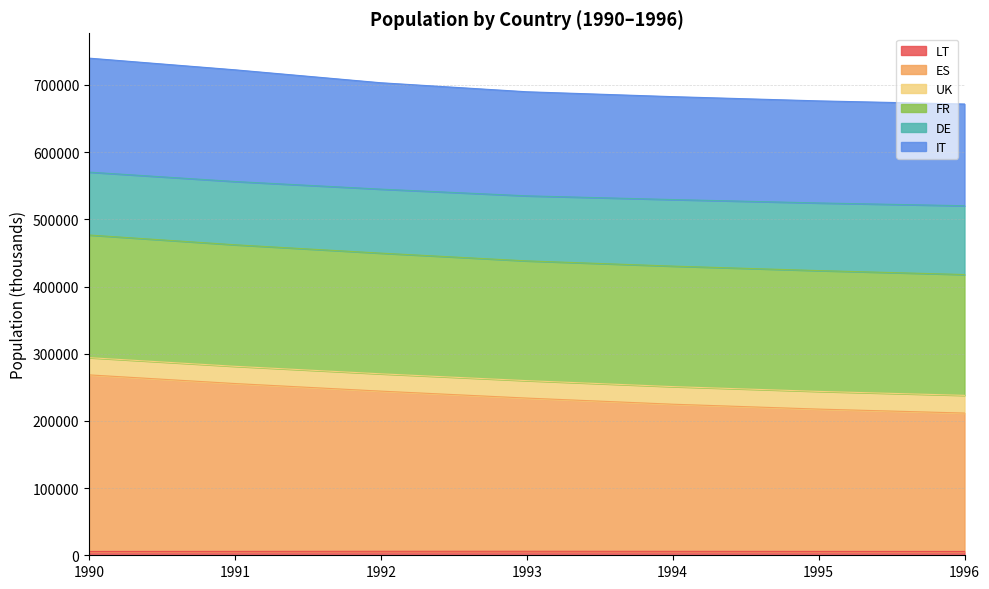

What value does the LT series have at 1992, to the nearest 5?

5920